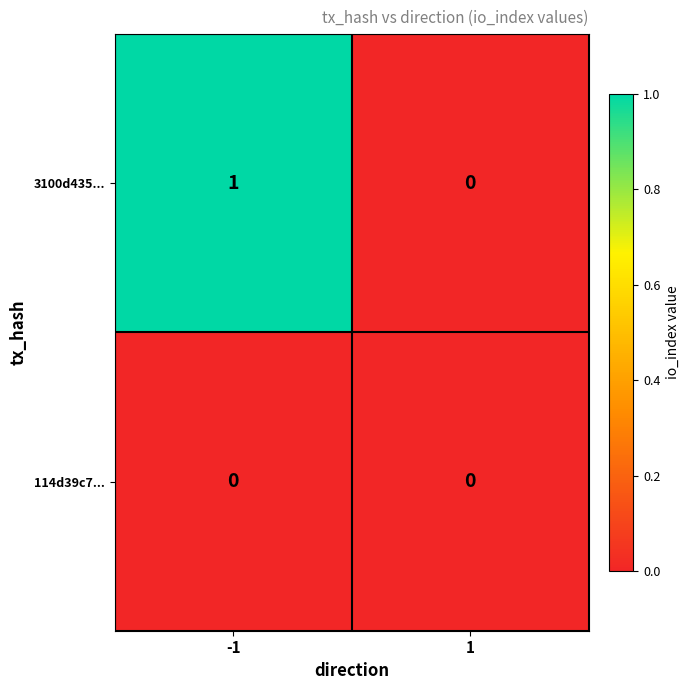

Which series has the widest spread of values?

3100d435...